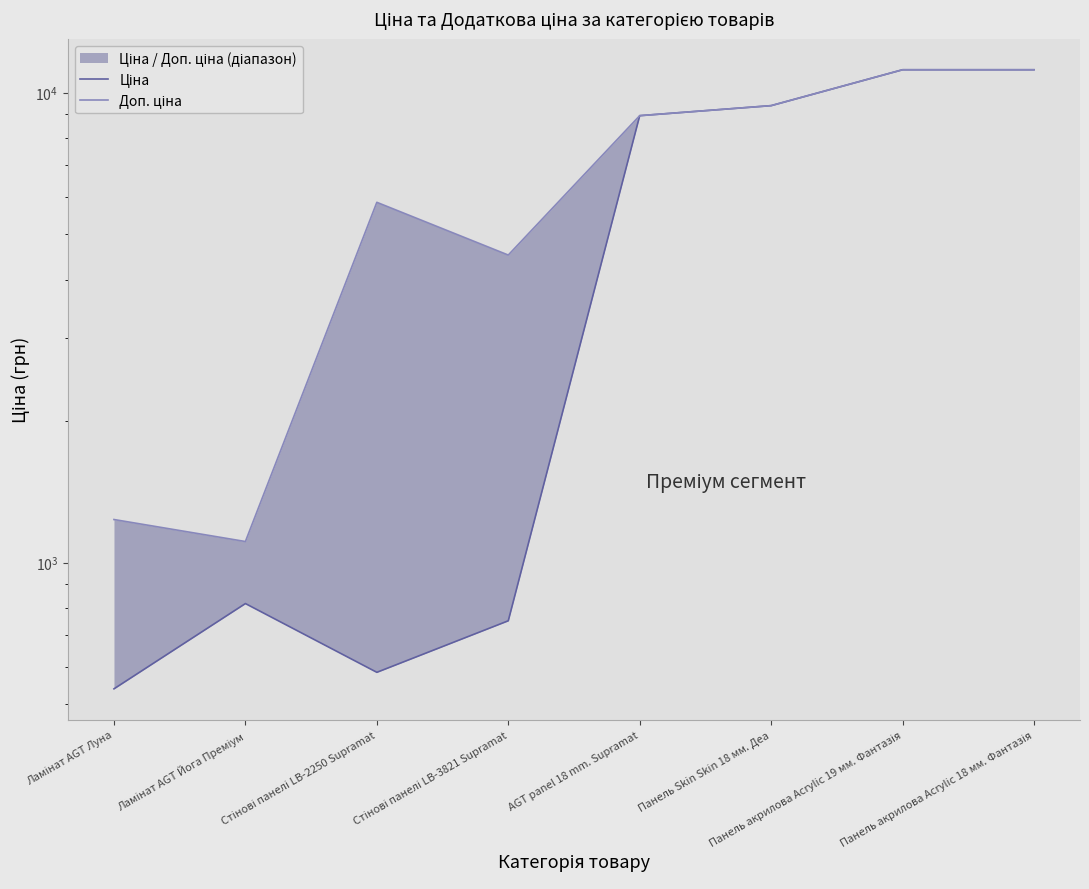

What is the average value of the Доп. ціна series?

6674.5